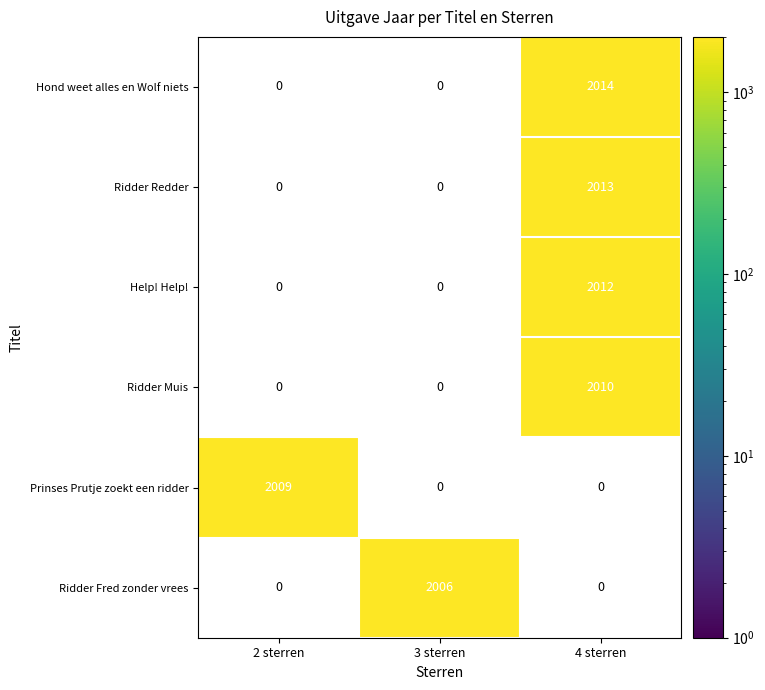

Which category has the lowest value across all series?

3 sterren